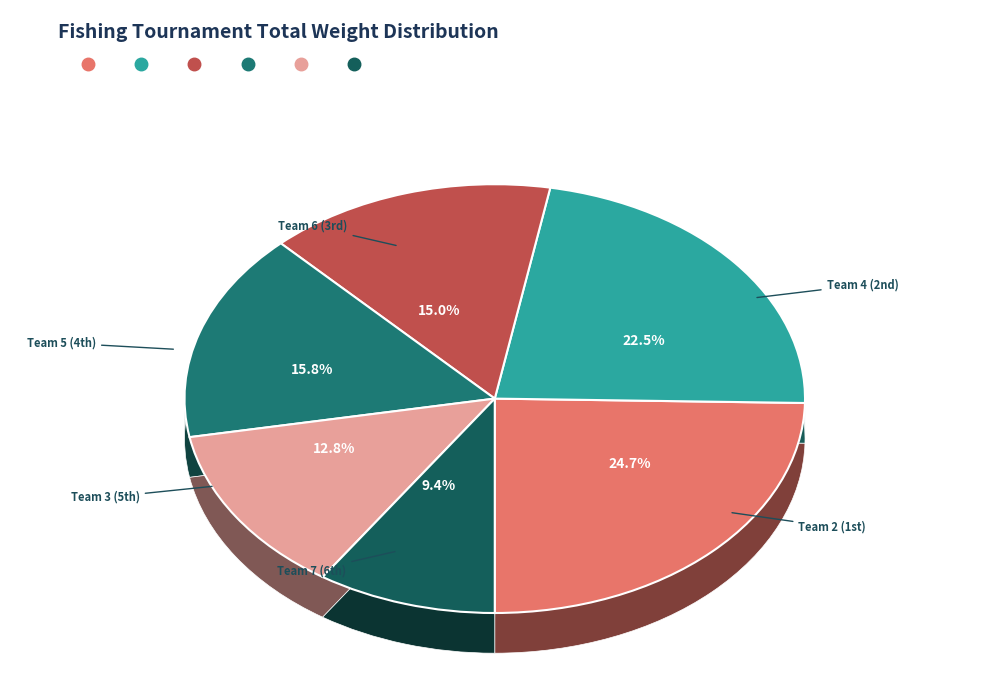

Is 10.05 the majority of the pie?

No